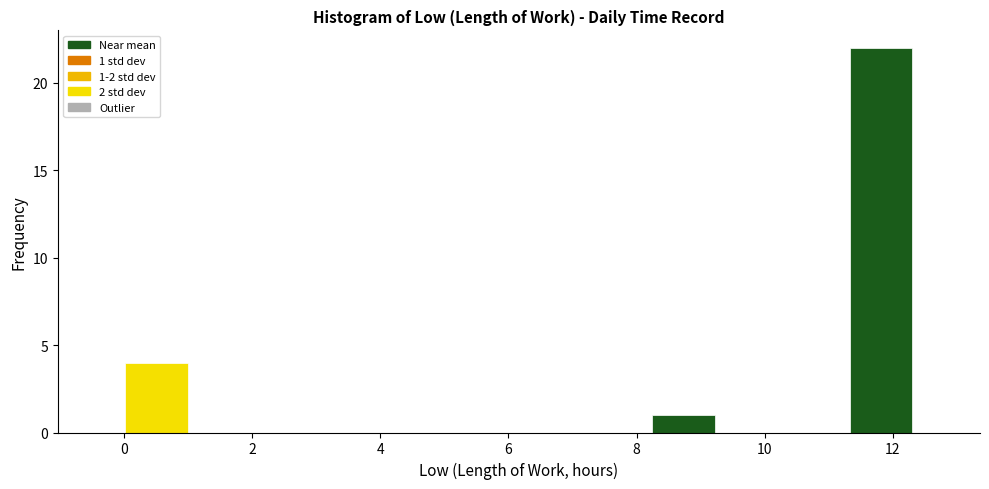

Over which range of the x-axis is the bar tallest?

11.4 to 12.4